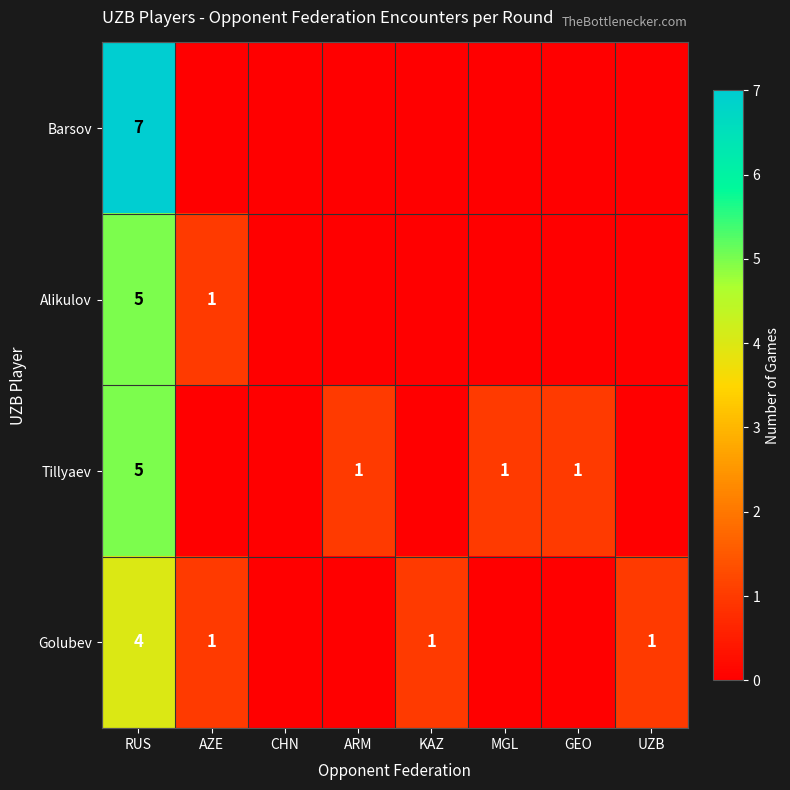

Is the value of Golubev at RUS greater than the value of Tillyaev at ARM?

Yes